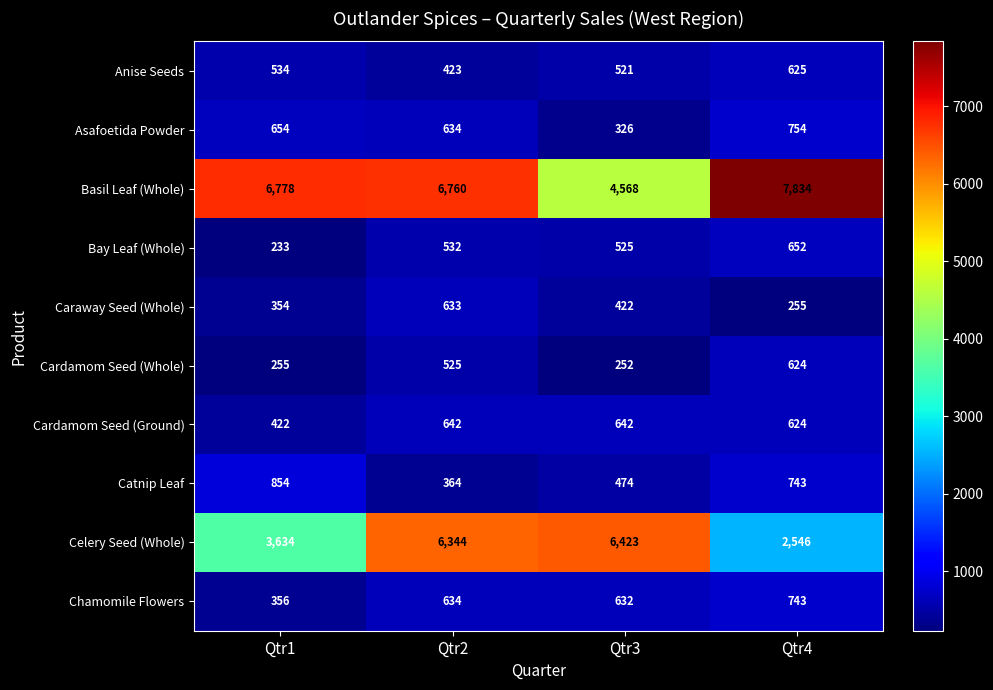

Which series has the widest spread of values?

Celery Seed (Whole)